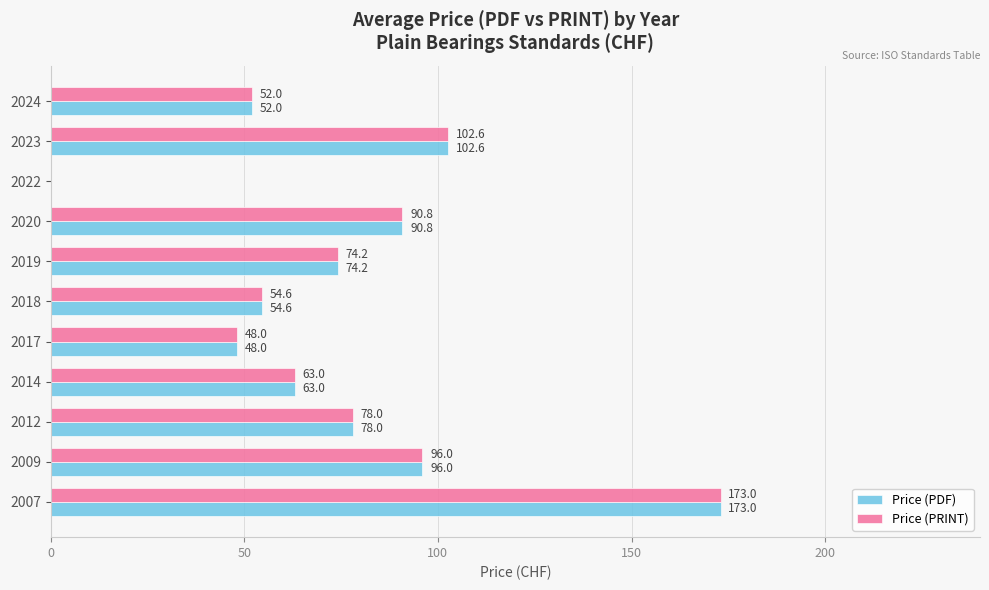

What is the total value across all series at 2024?

104.0